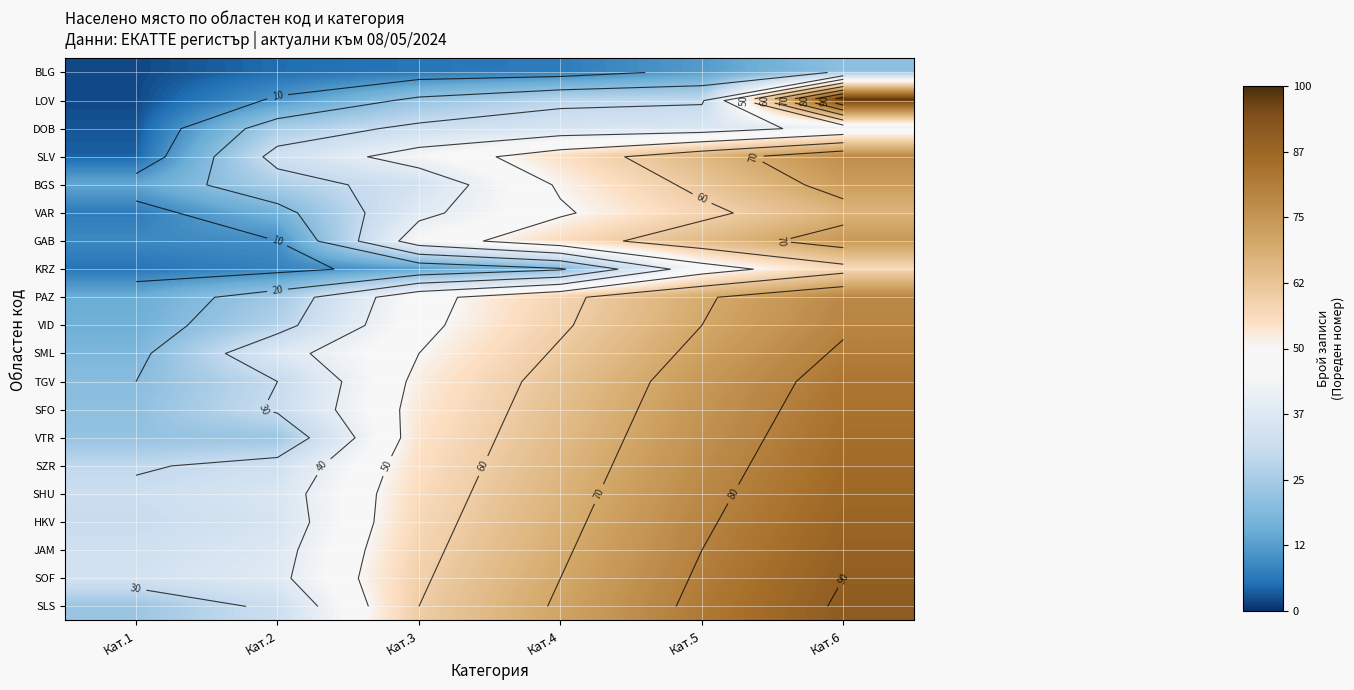

At which label is JAM closest to 61?

Кат.3